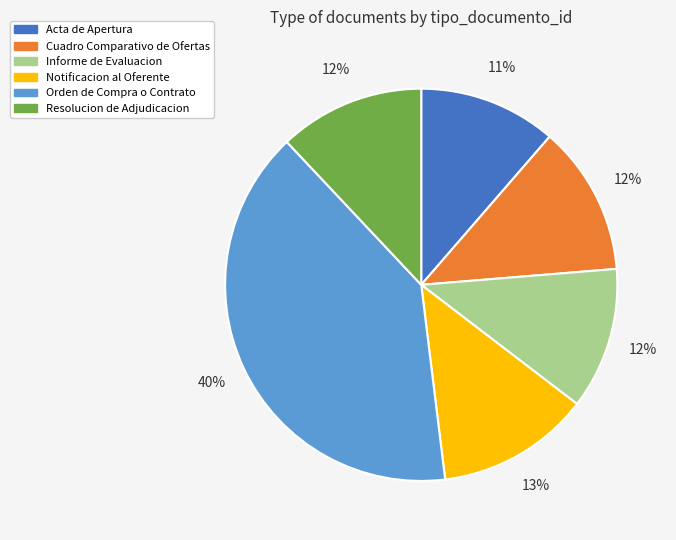

Do Orden de Compra o Contrato and Notificacion al Oferente together represent more than half of the pie?

Yes